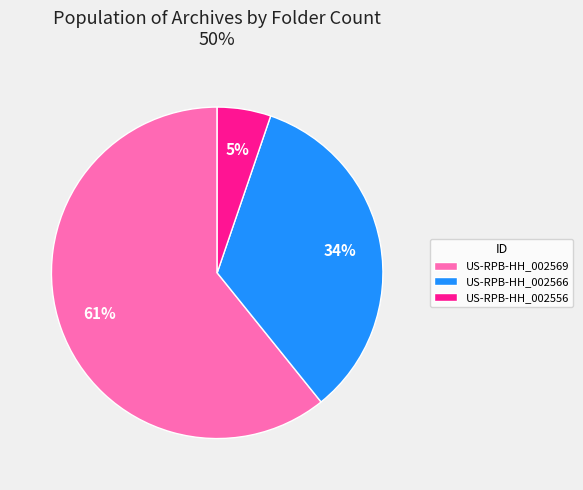

How many segments does this pie chart have?

3